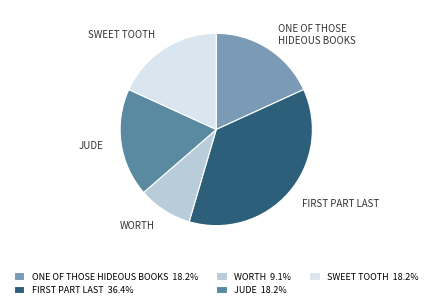

Does SWEET TOOTH represent more than half of the total?

No